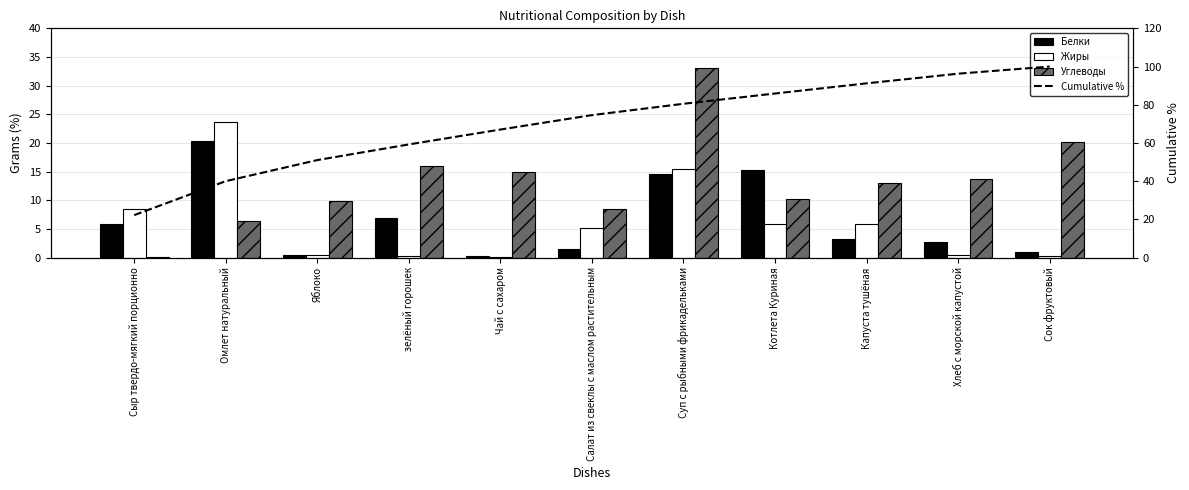

Are the bars grouped side by side (vs. stacked)?

Yes